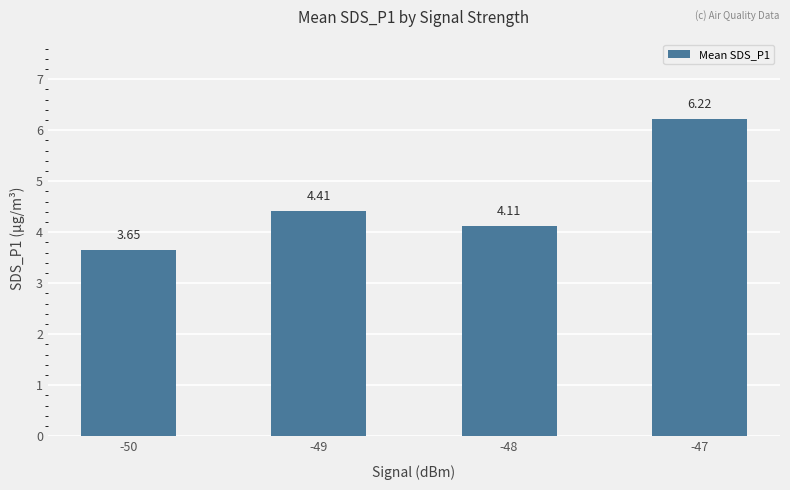

Which has a higher value, -47 or -50?

-47